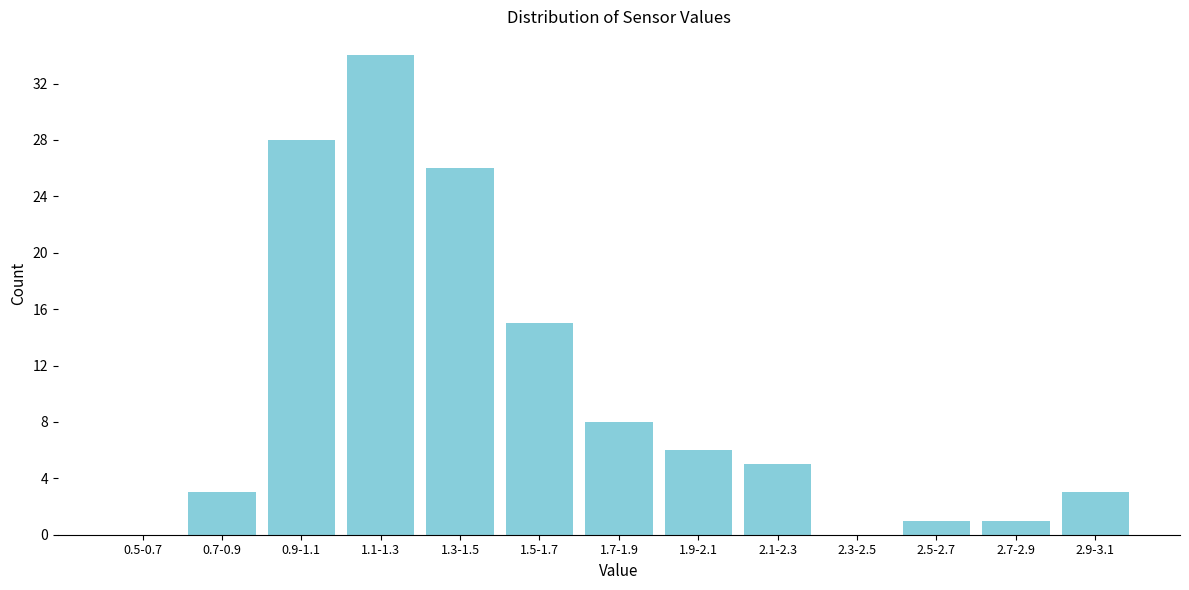

Reading left to right, what are all the values shown in this chart?

0.5-0.7=0	0.7-0.9=3	0.9-1.1=28	1.1-1.3=34	1.3-1.5=26	1.5-1.7=15	1.7-1.9=8	1.9-2.1=6	2.1-2.3=5	2.3-2.5=0	2.5-2.7=1	2.7-2.9=1	2.9-3.1=3